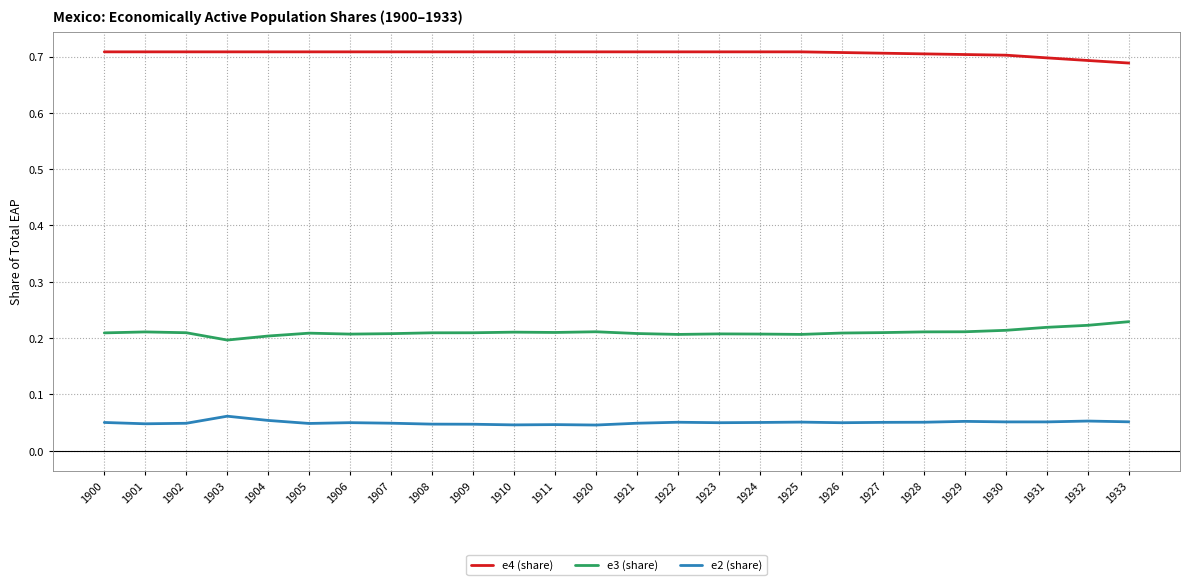

True or false: e2 (share) and e4 (share) cross at least once.

False